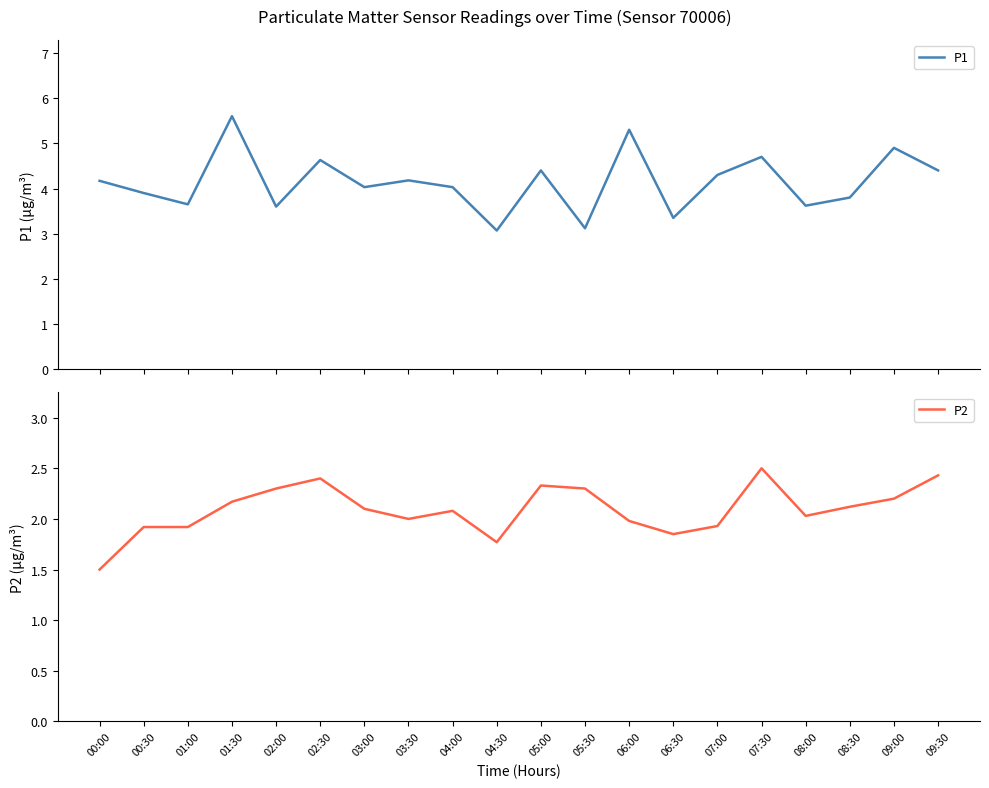

Which series has the largest total across all categories?

P1